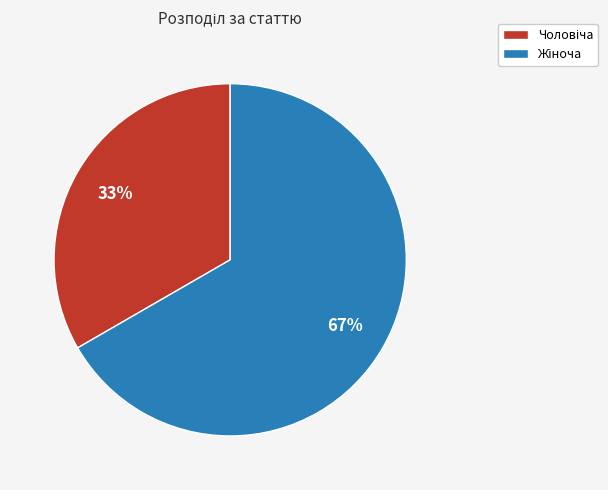

Does any single category account for the majority?

Yes